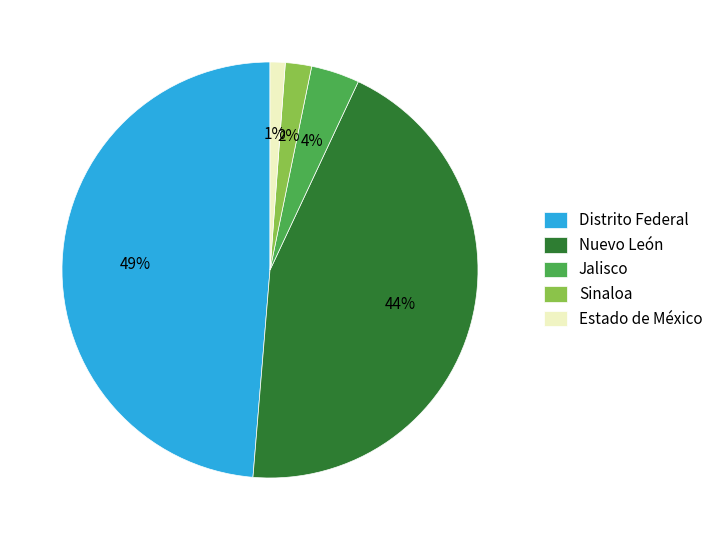

What percentage is the Sinaloa slice, to the nearest percent?

2%